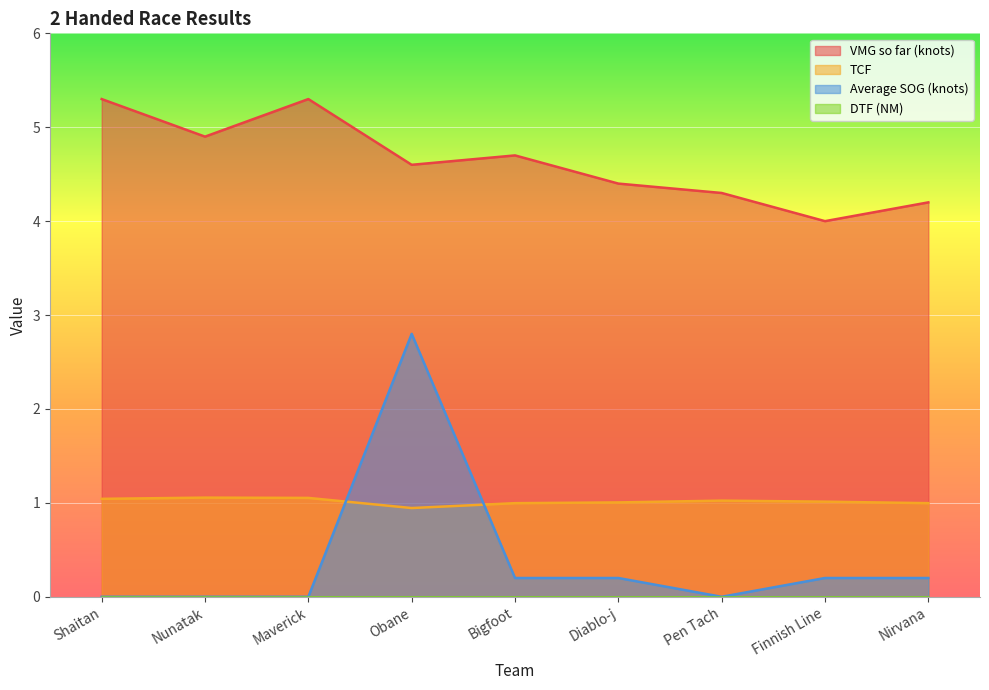

In VMG so far (knots), how many points are lower than both neighbors (excluding endpoints)?

3